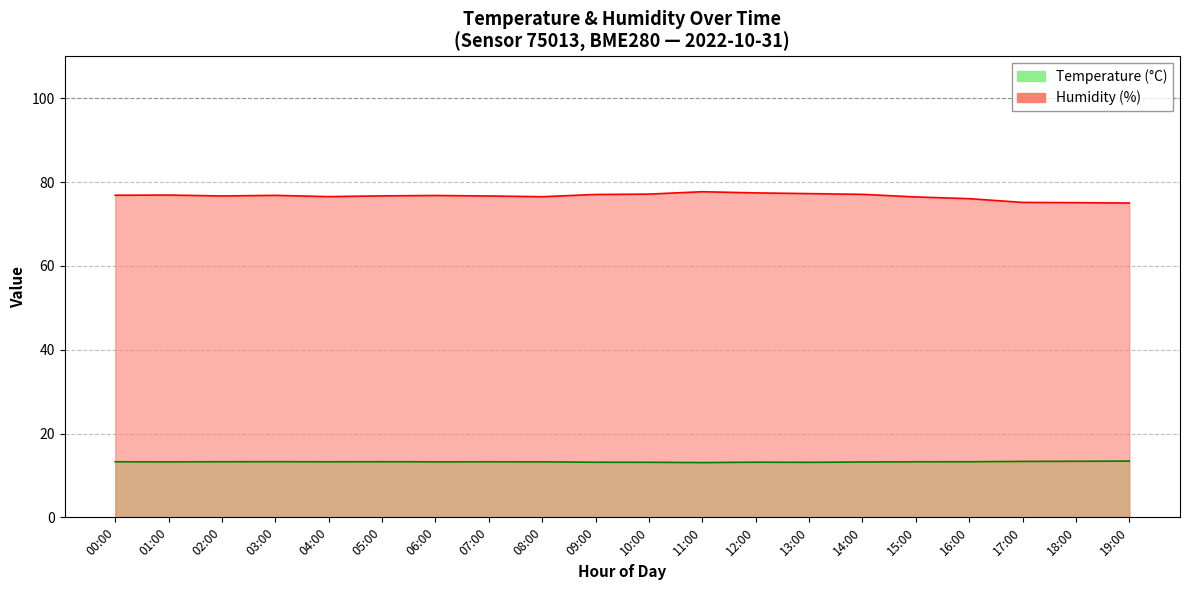

What is the total value across all series at 02:00?

90.0